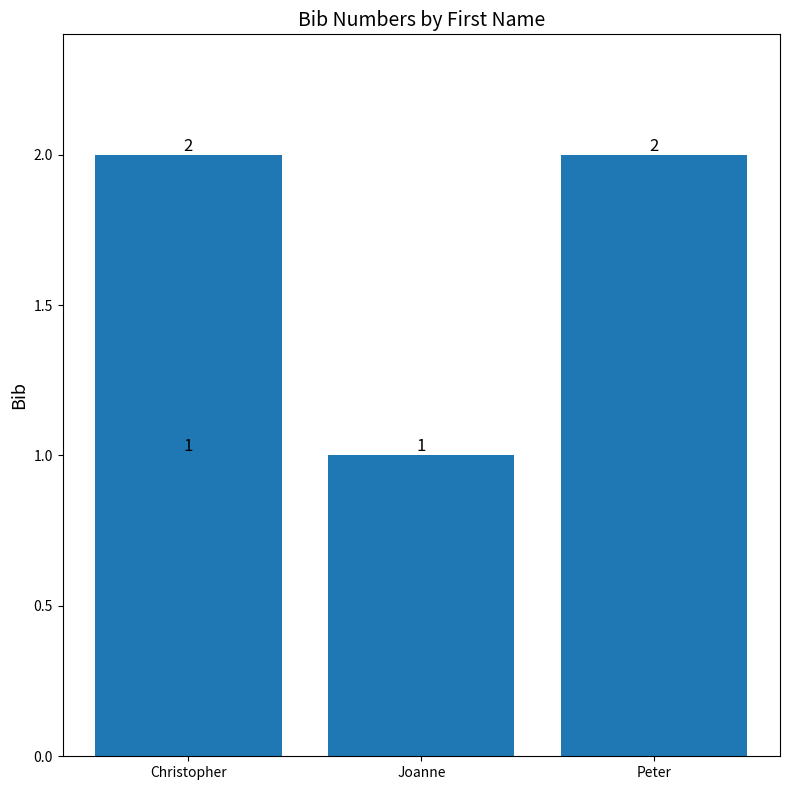

What value does the data have at Peter?

2